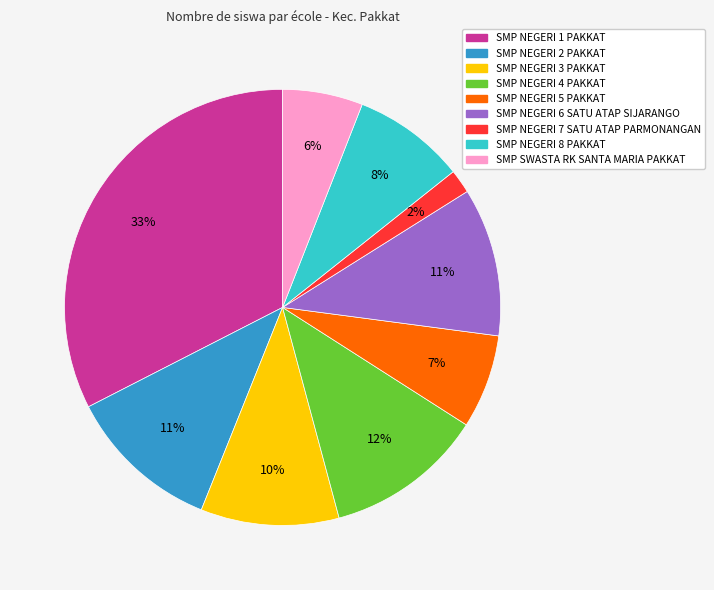

Which category has the biggest portion of the pie?

SMP NEGERI 1 PAKKAT